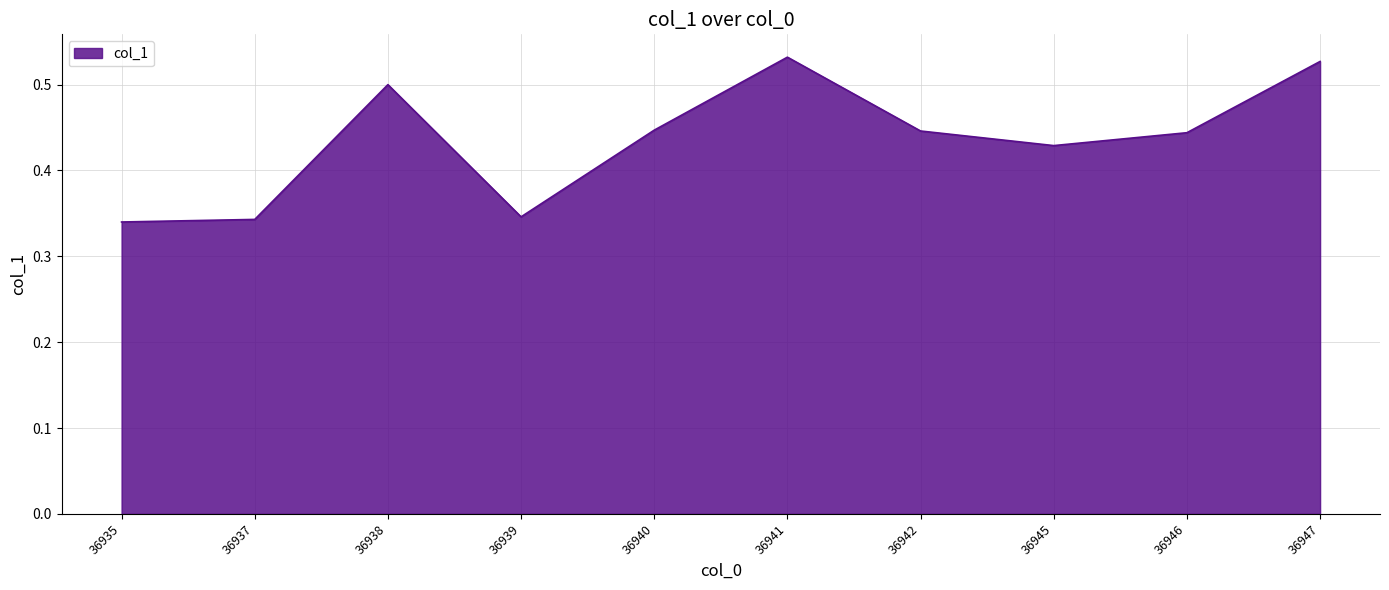

At which category does the chart reach its peak across all series?

36941